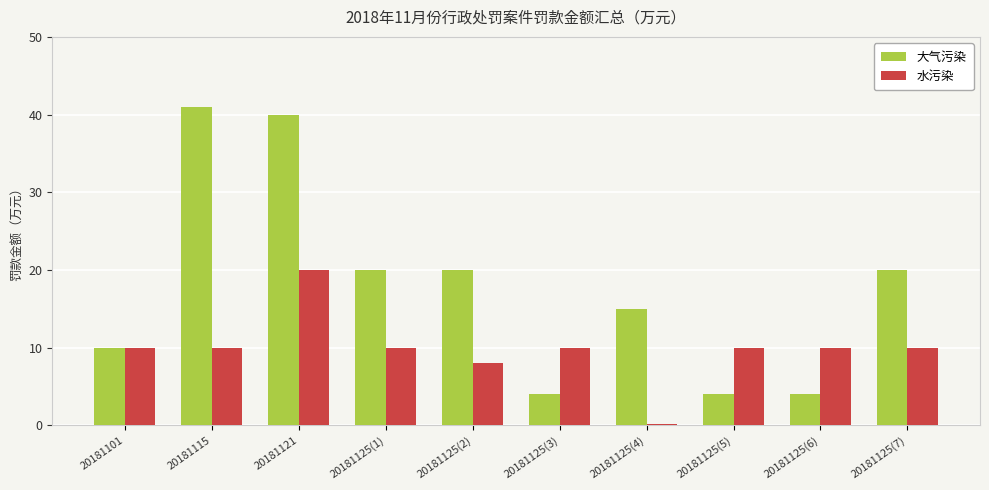

What is the sum of all 水污染 values?

98.1